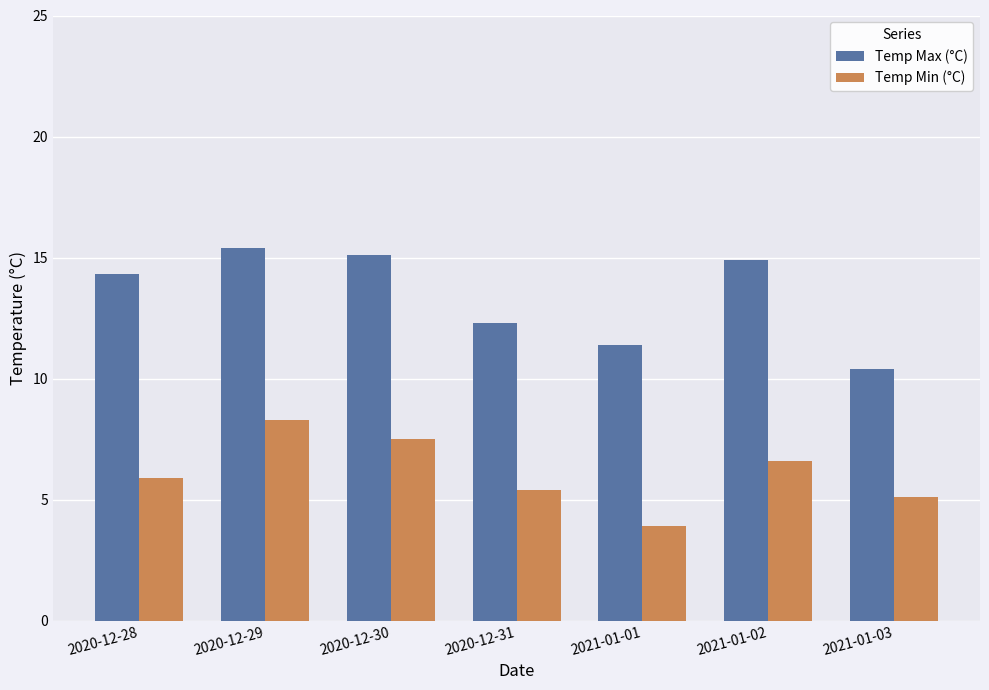

Is it true that Temp Min (°C) equals 5.1 at 2021-01-03?

True